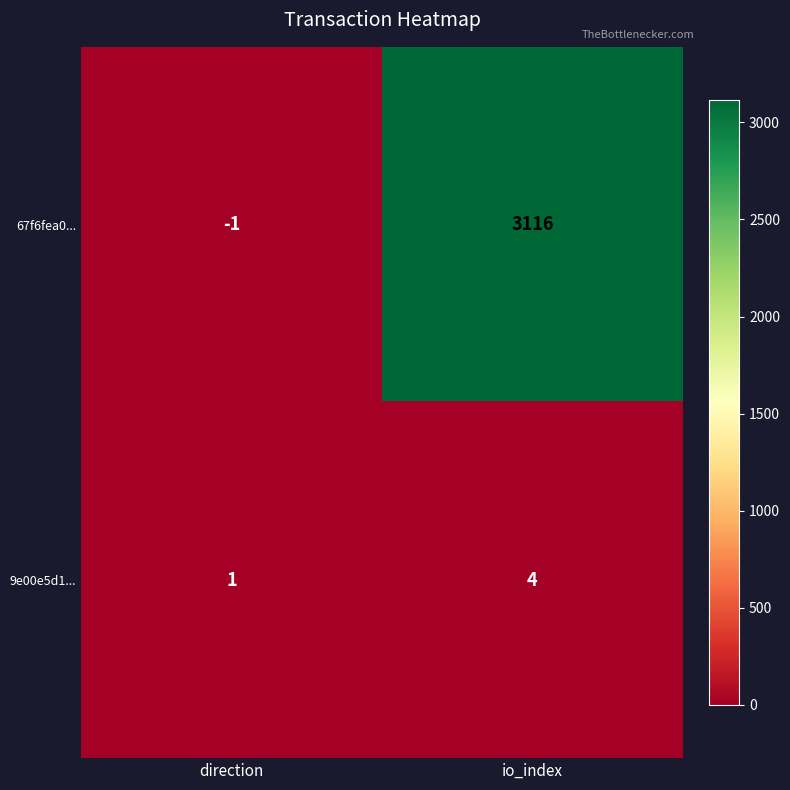

Reading left to right, transcribe all the data shown in this chart.

67f6fea0...: -1	3116
9e00e5d1...: 1	4